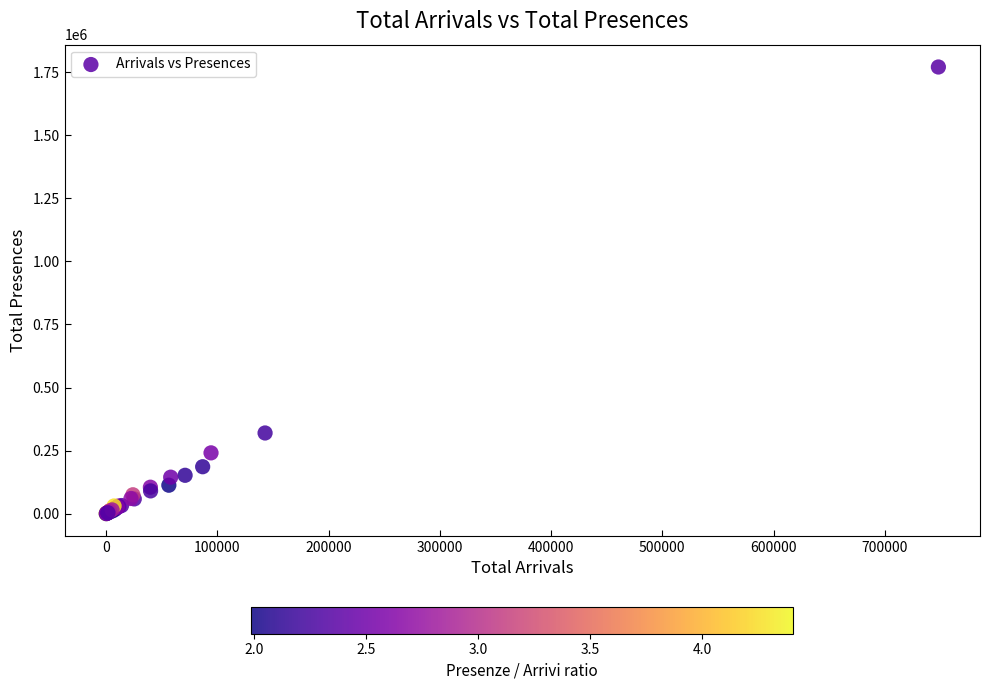

What Y value in the scatter plot is closest to 885478?

320195